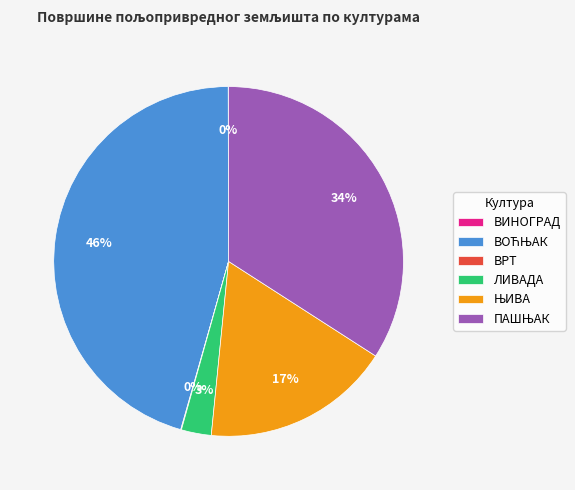

Is there a majority slice in this chart?

No